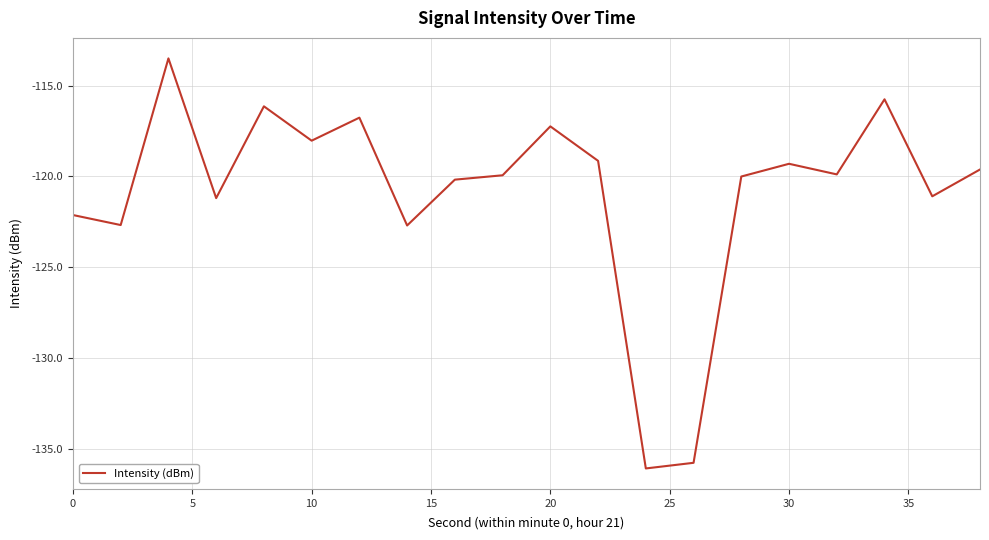

What is the greatest value displayed?

-113.5